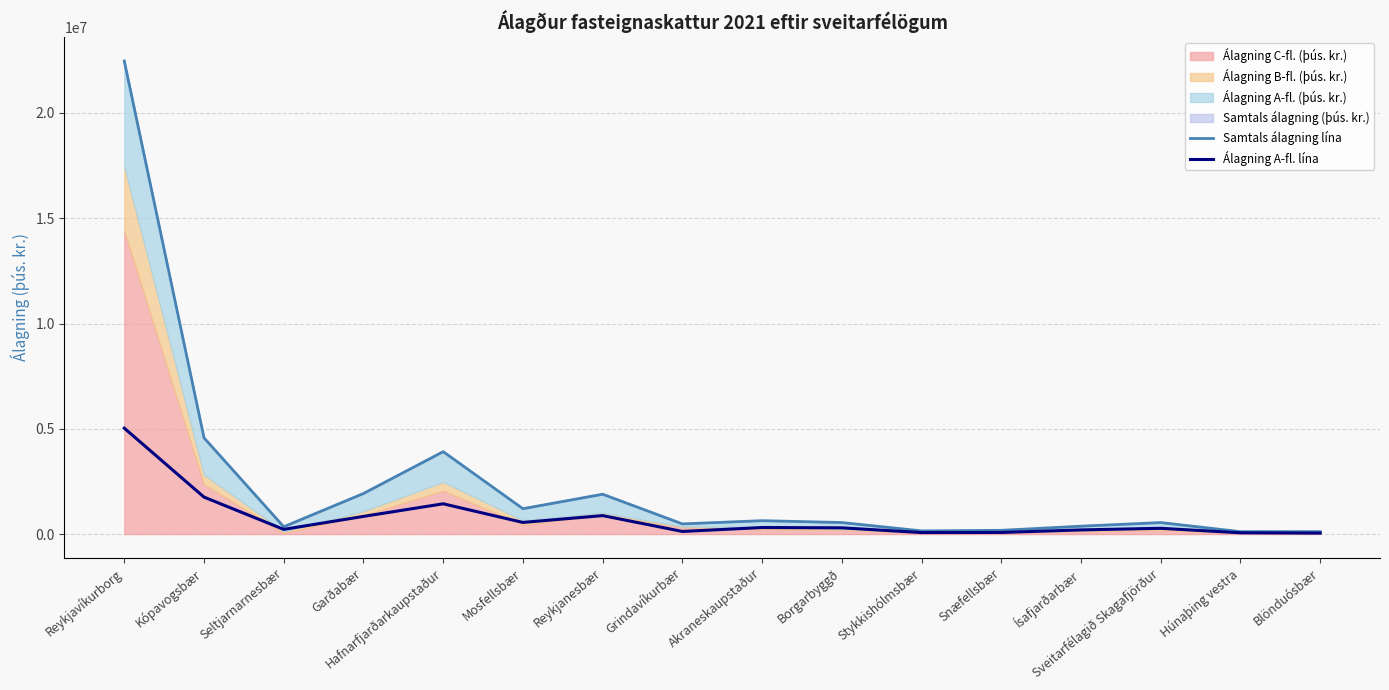

What is the sum of all Álagning A-fl. lína values?

12162916.7